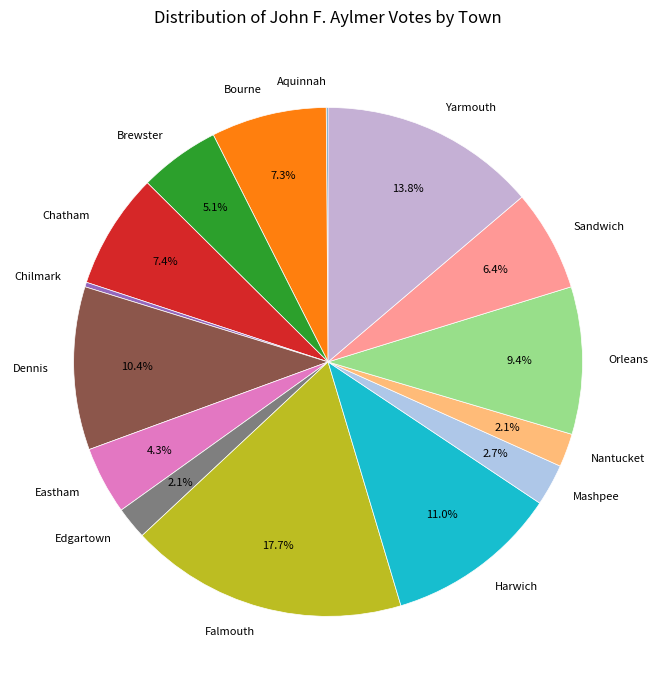

Does any single category account for the majority?

No